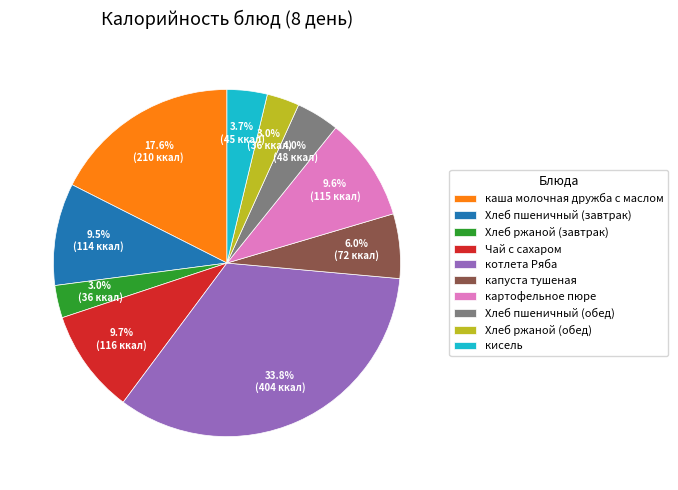

Does капуста тушеная represent more than half of the total?

No